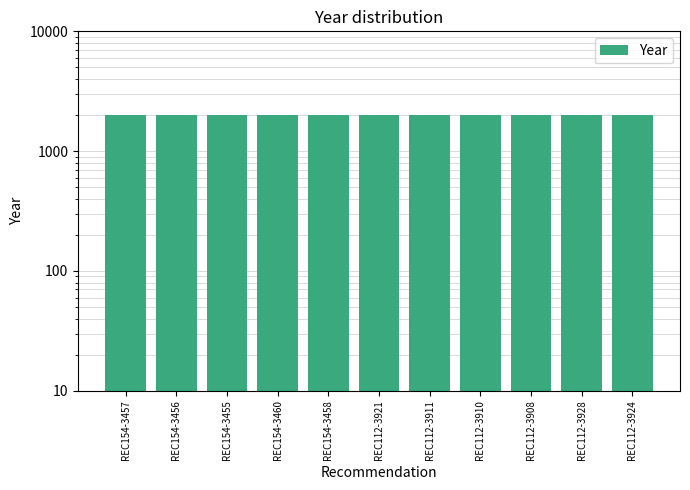

What position from the left is REC154-3460?

4